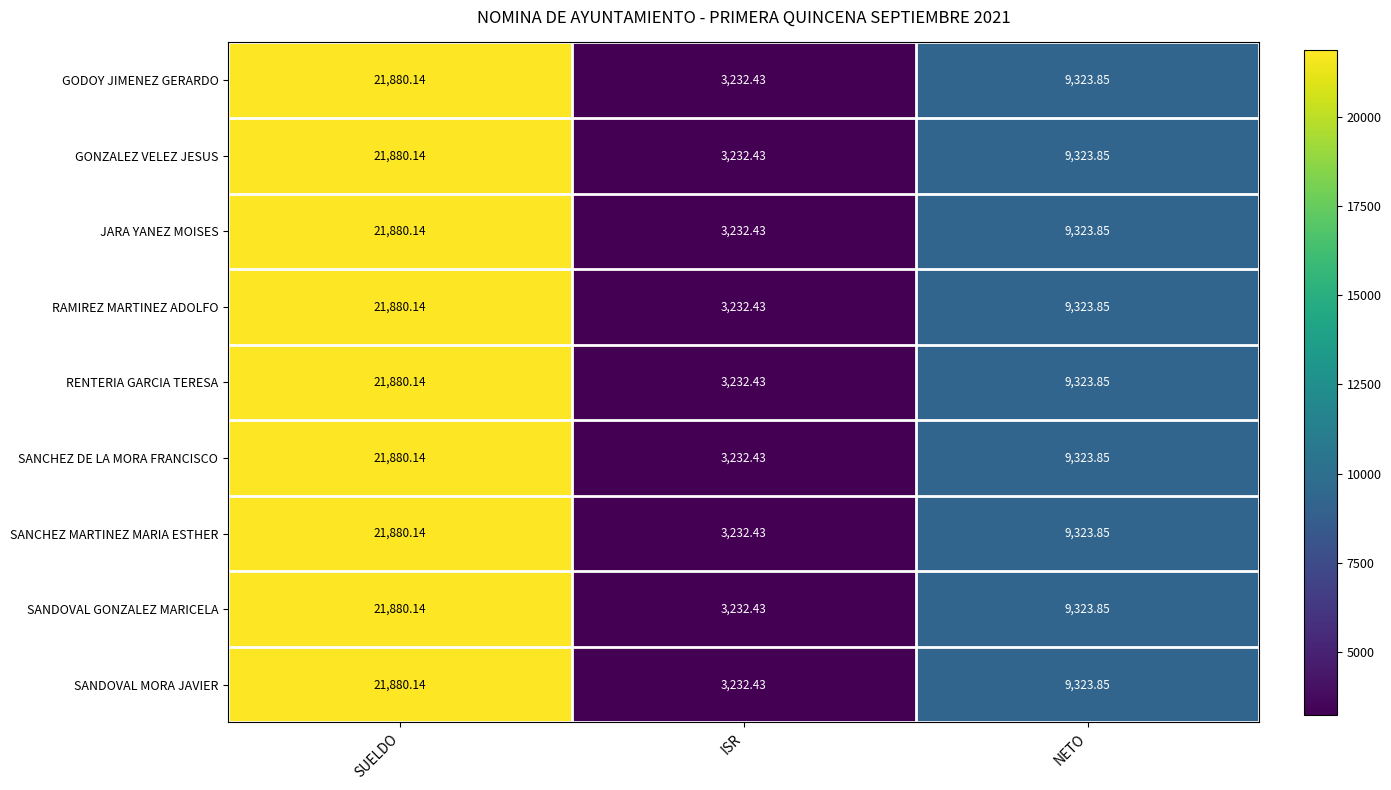

At which label does GONZALEZ VELEZ JESUS reach its peak?

SUELDO